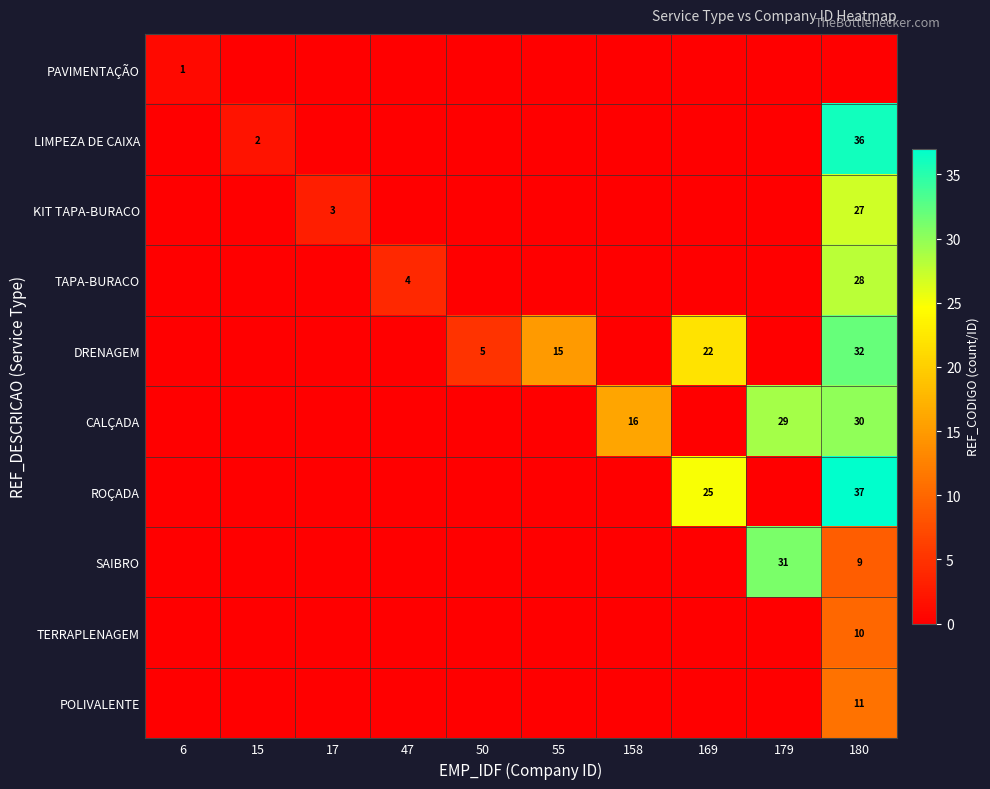

The SAIBRO series shows 31 at 179. True or false?

True